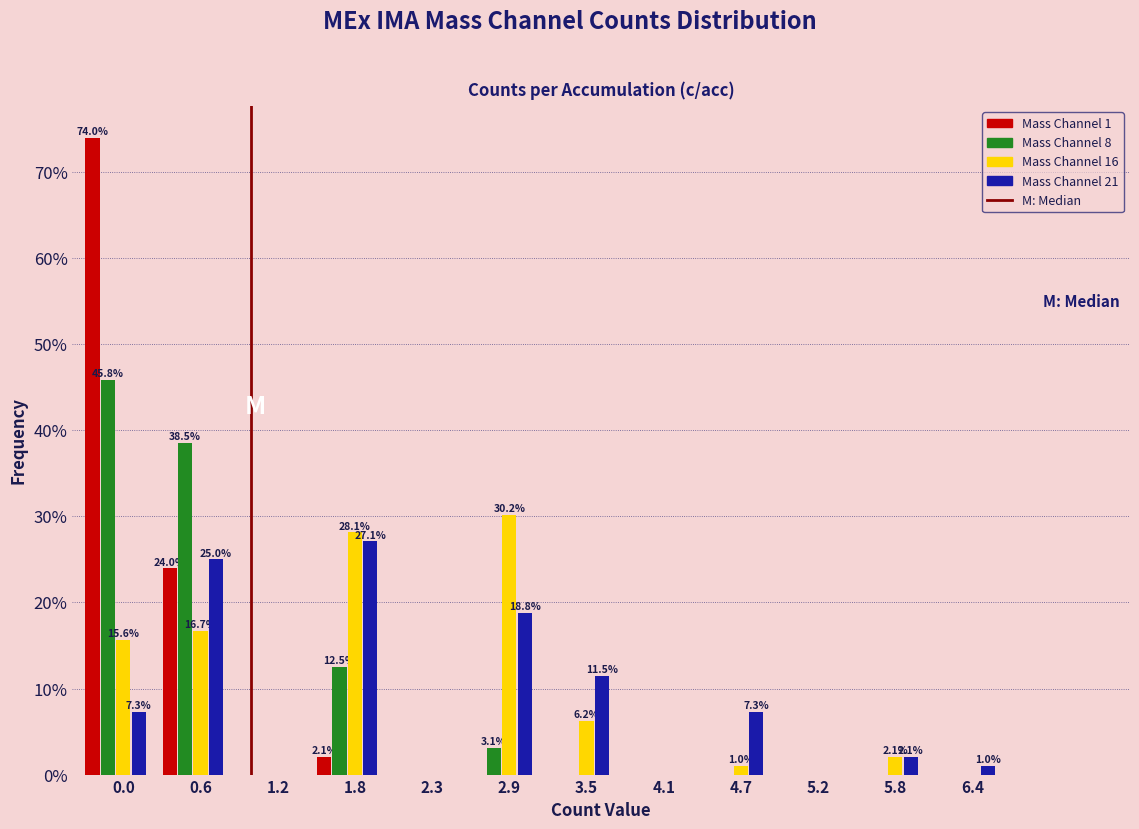

Is the value of Mass Channel 1 at 1.8 greater than the value of Mass Channel 16 at 6.4?

Yes